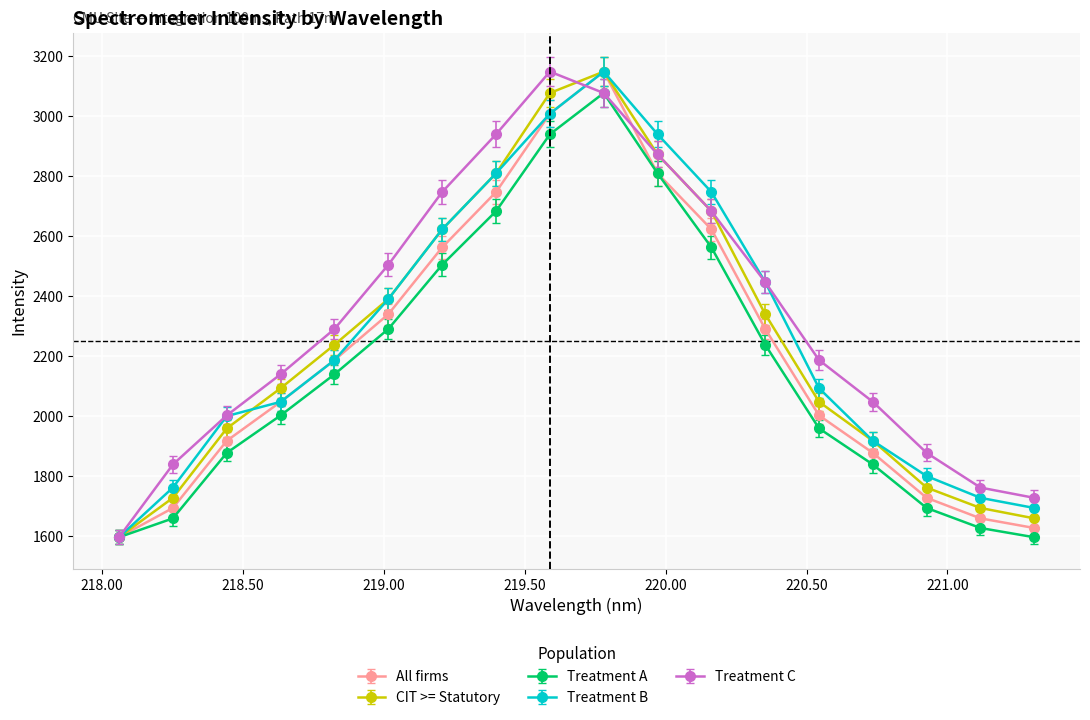

How many lines are shown in the chart?

5